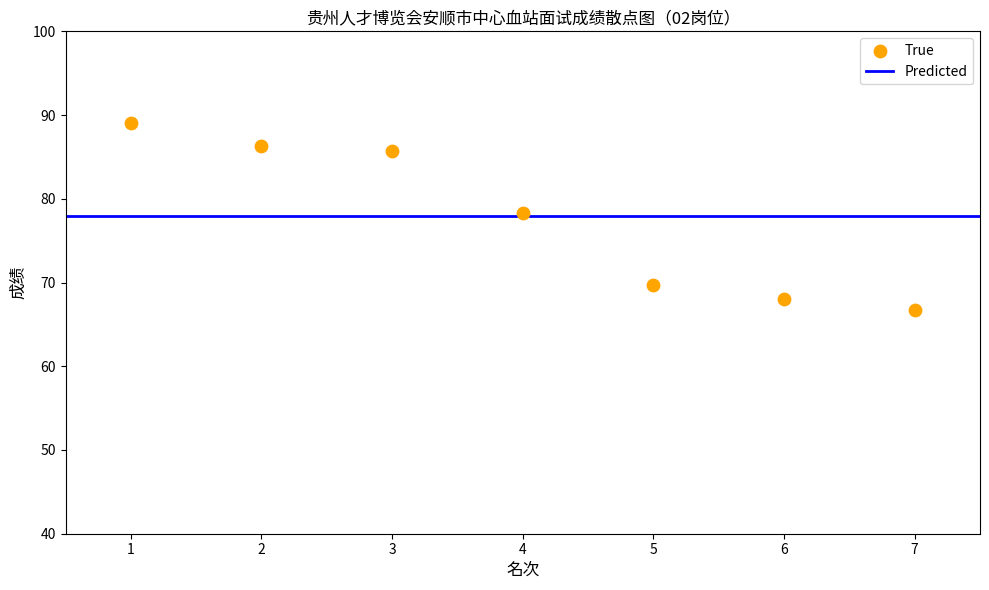

What Y value in the scatter plot is closest to 77?

78.3